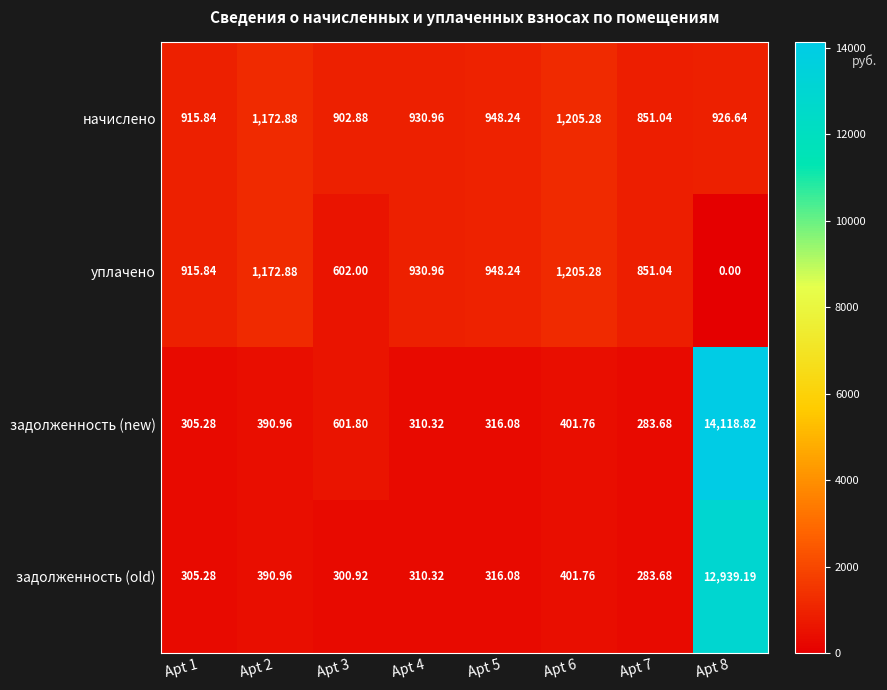

Which series has the largest total across all categories?

задолженность (new)